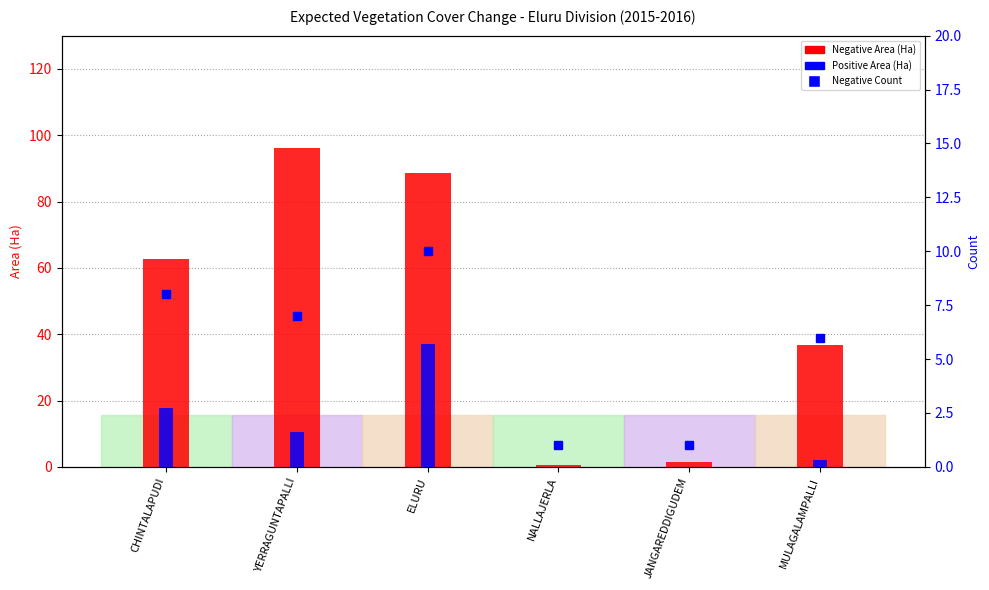

What are all the series names shown in the legend?

Negative Area (Ha), Positive Area (Ha), Negative Count